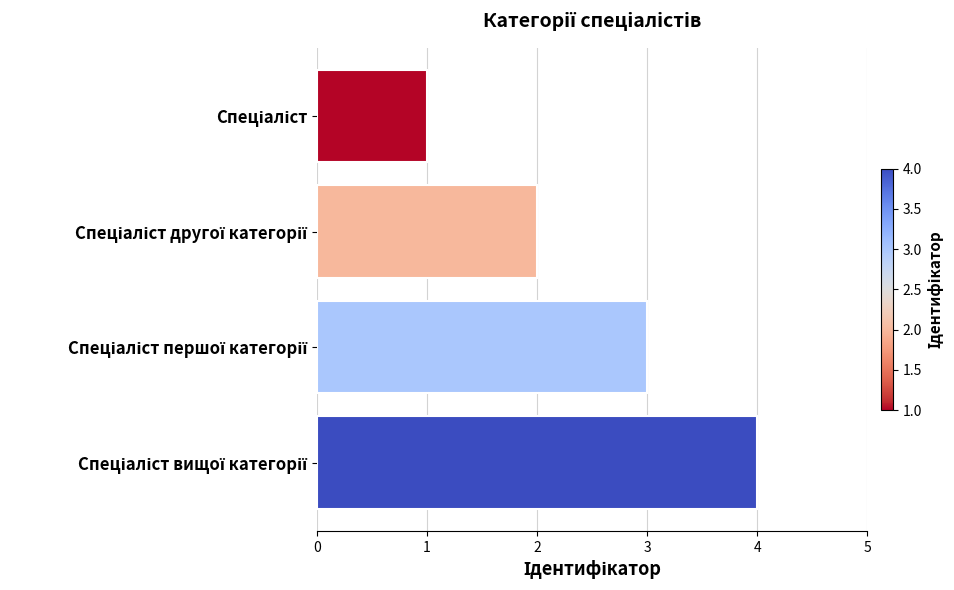

What is the difference between the second highest and second lowest values?

1